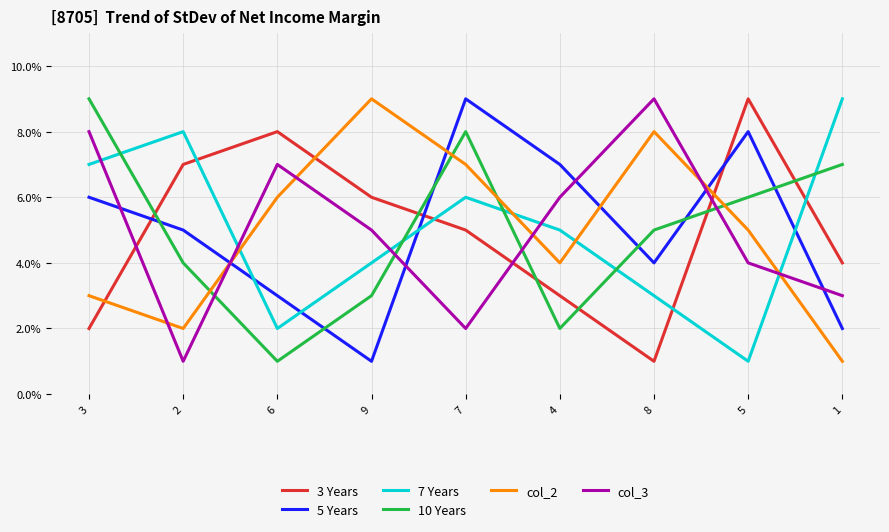

In 5 Years, how many points are higher than both neighbors (excluding endpoints)?

2